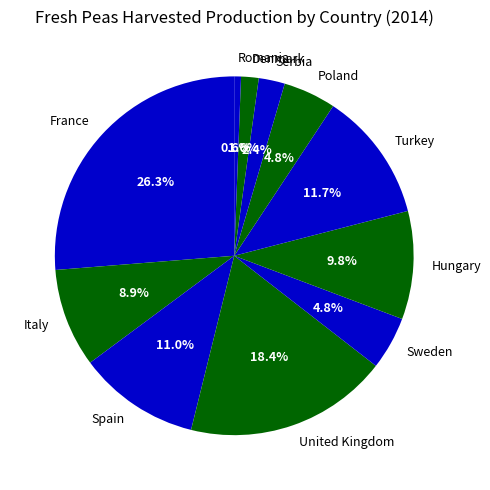

Which category has the smallest portion of the pie?

Romania